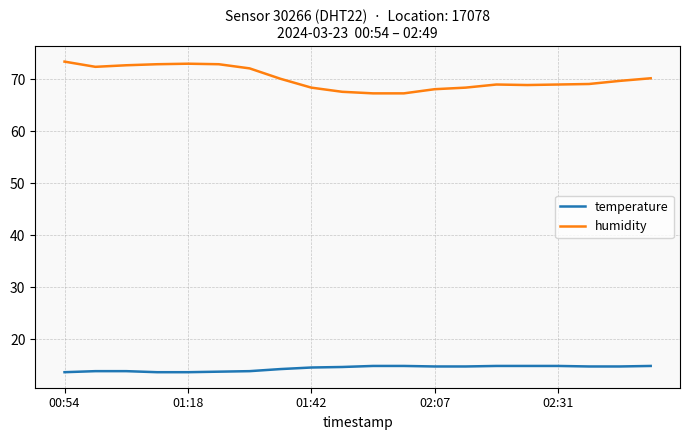

Which series has the widest spread of values?

humidity